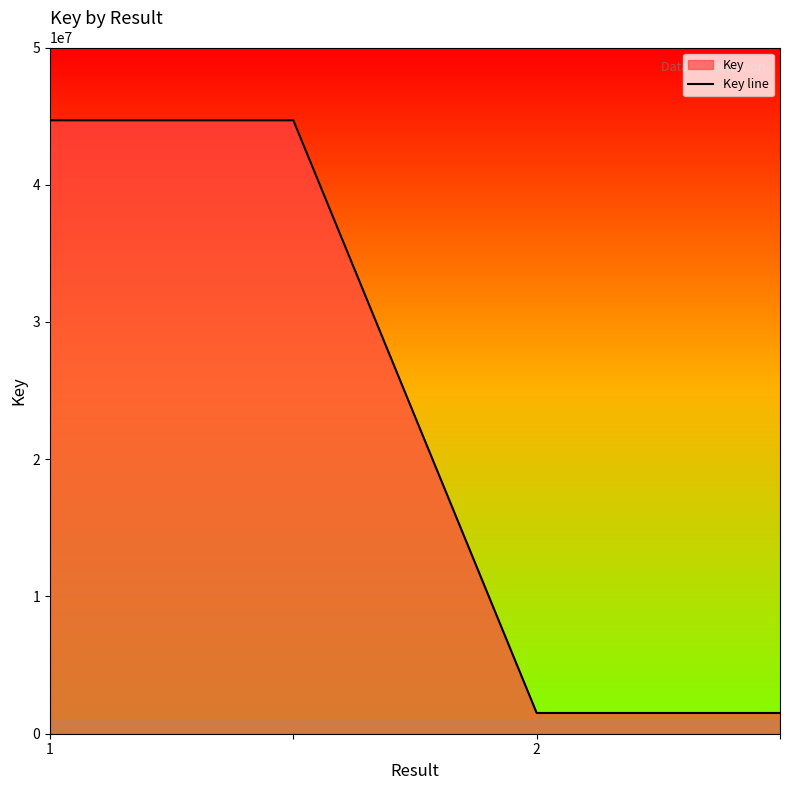

Count the number of categories in the chart.

4